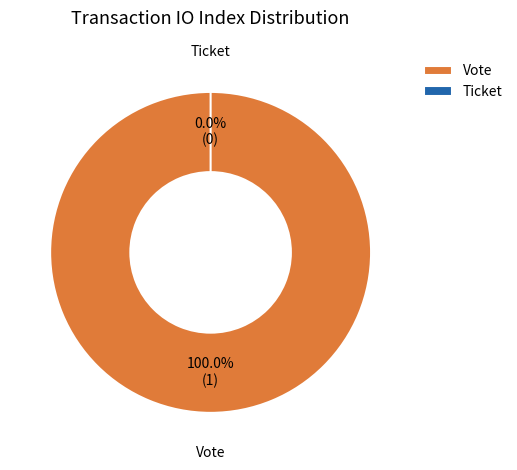

Which slice represents more than half of the pie?

Vote